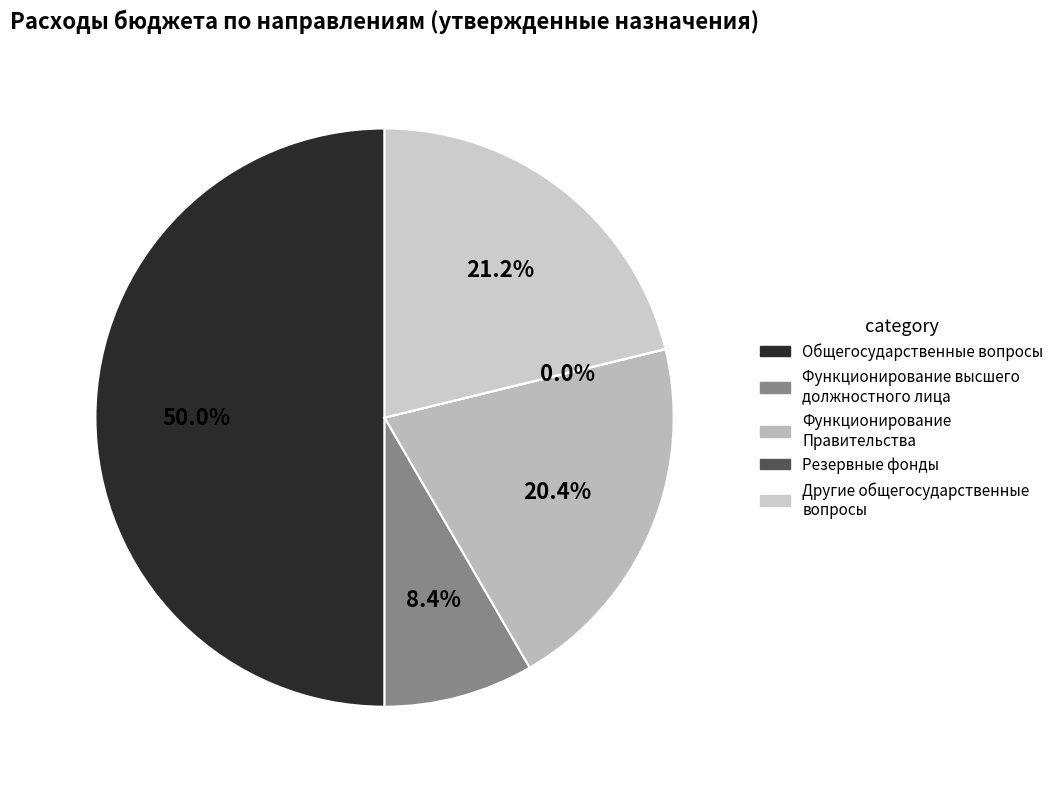

How many segments does this pie chart have?

5